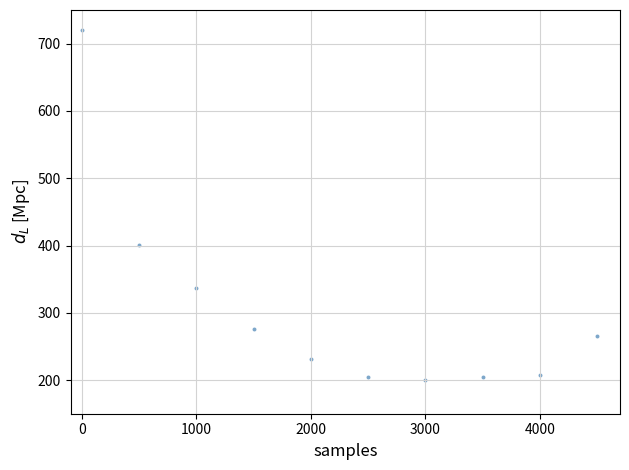

What is the range of X values (max minus min)?

4500.0